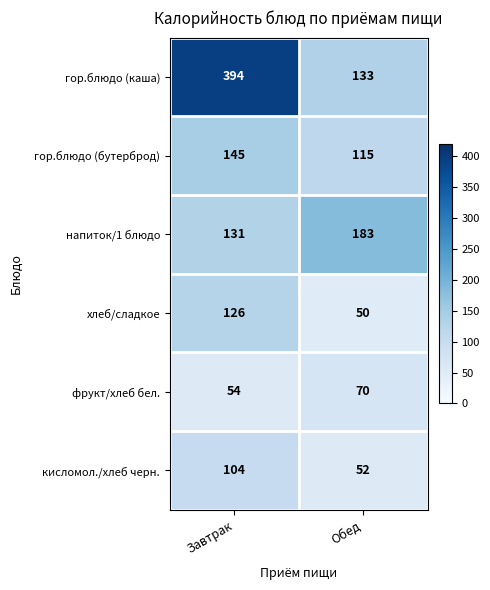

Rank the series at Завтрак from lowest to highest value.

фрукт/хлеб бел., кисломол./хлеб черн., хлеб/сладкое, напиток/1 блюдо, гор.блюдо (бутерброд), гор.блюдо (каша)